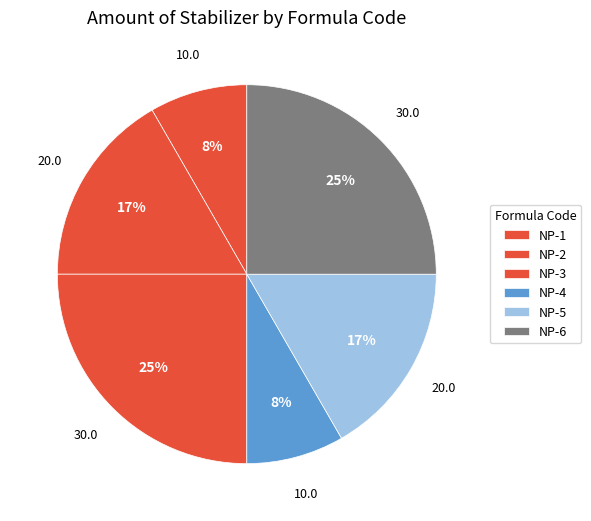

What is the smallest slice in the pie chart?

NP-1